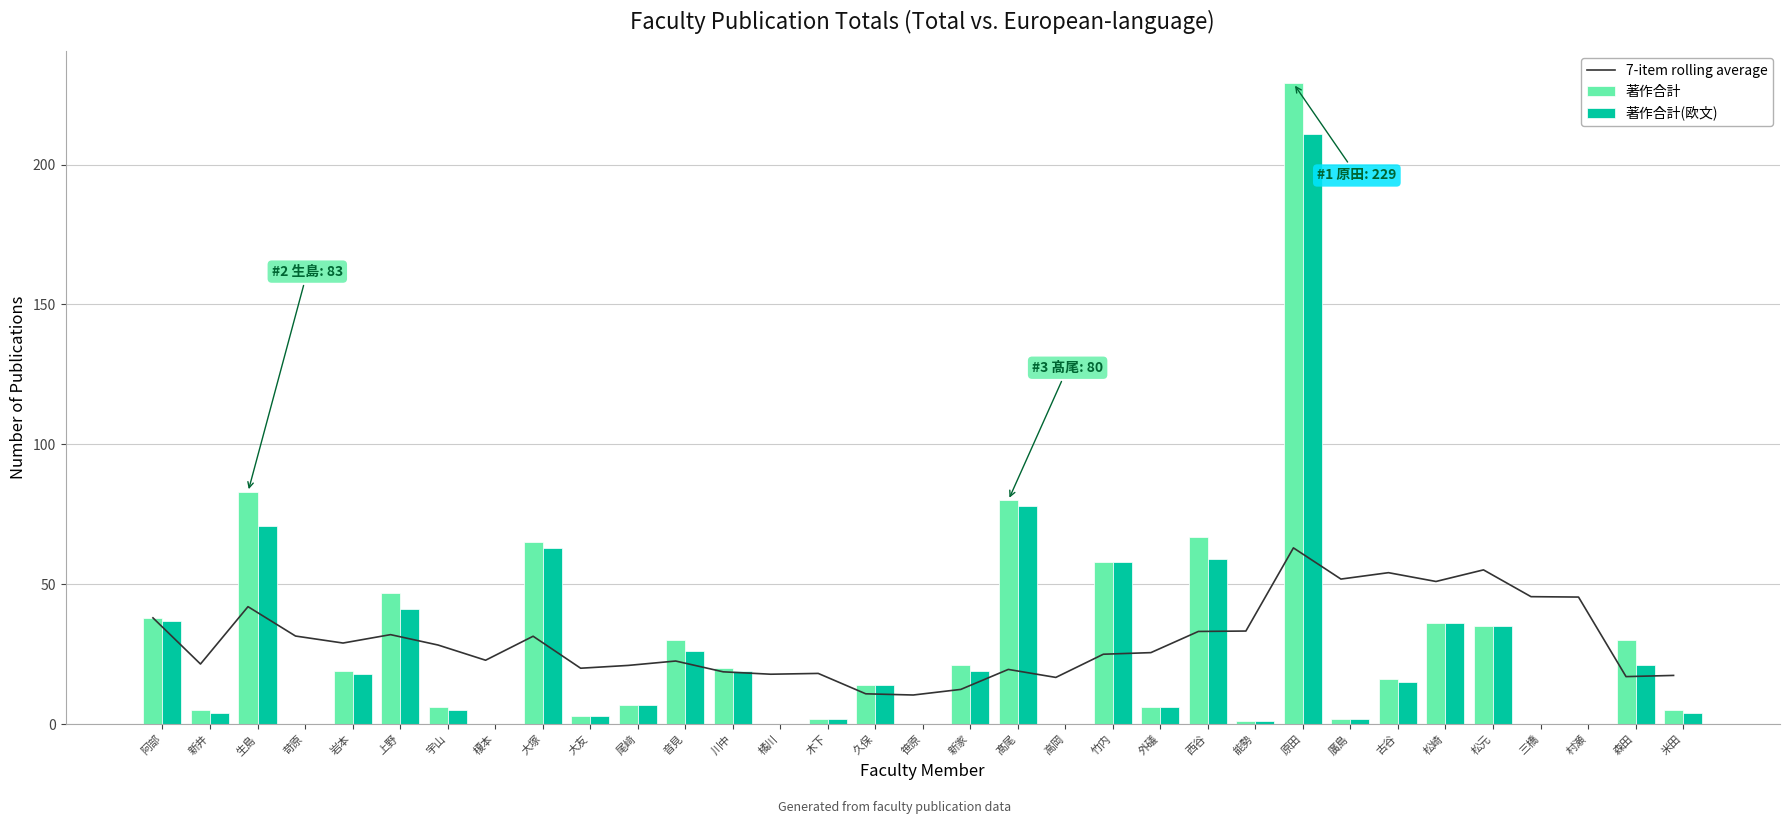

What is the difference between the highest and lowest values at 苛原?

31.5